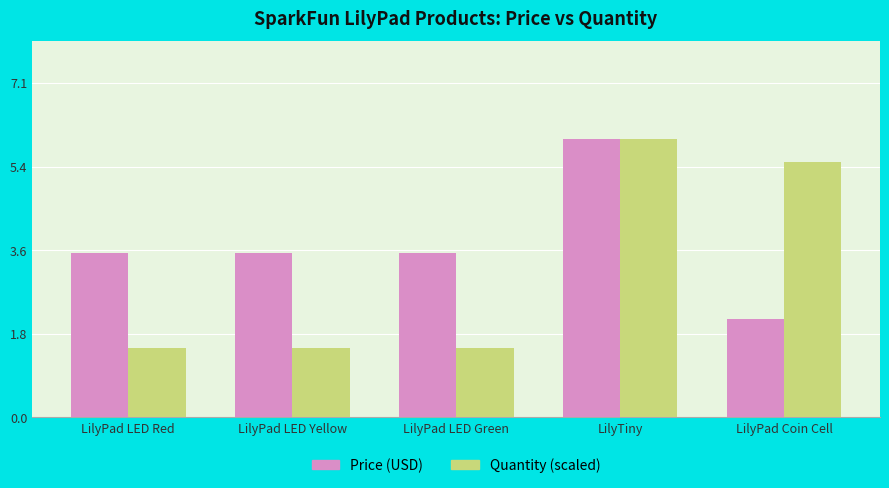

True or false: Quantity (scaled) has a value of 3.1 at LilyTiny.

False